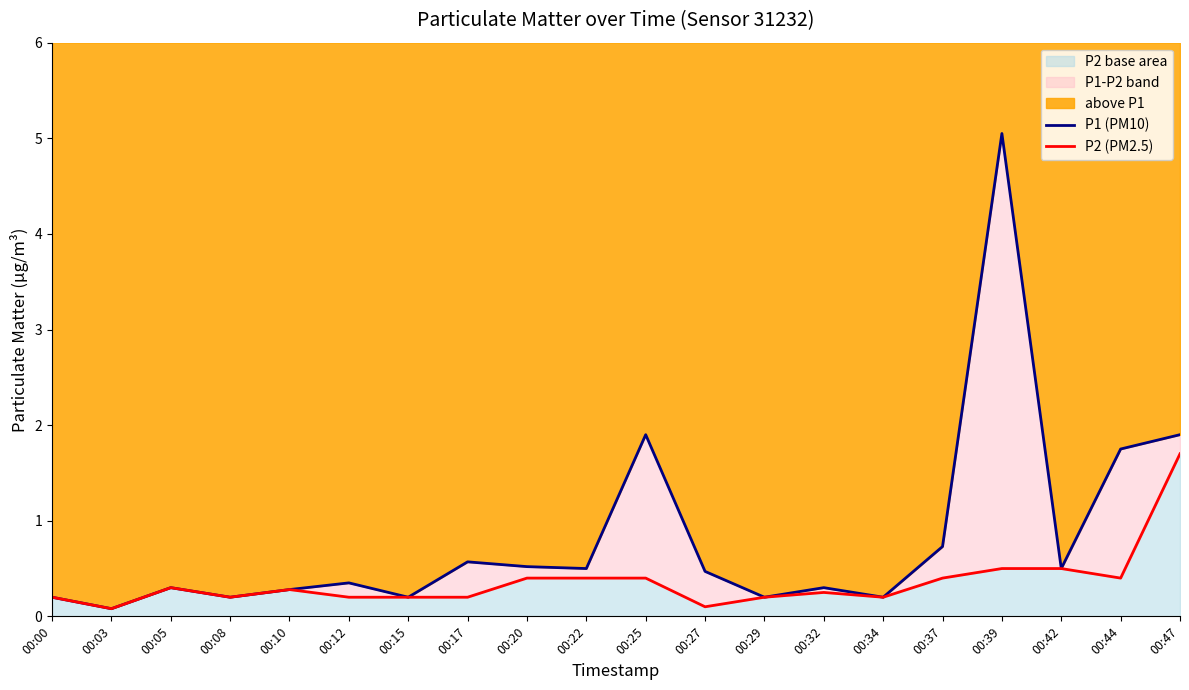

What is the greatest value displayed?

5.0